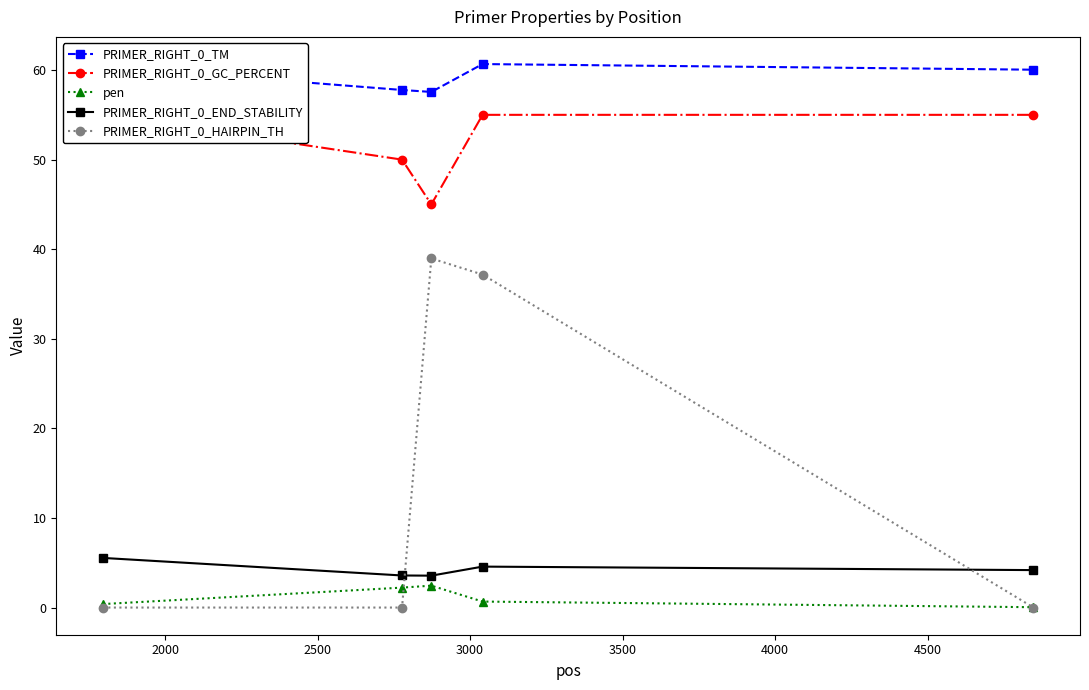

Count the number of data series in this chart.

5